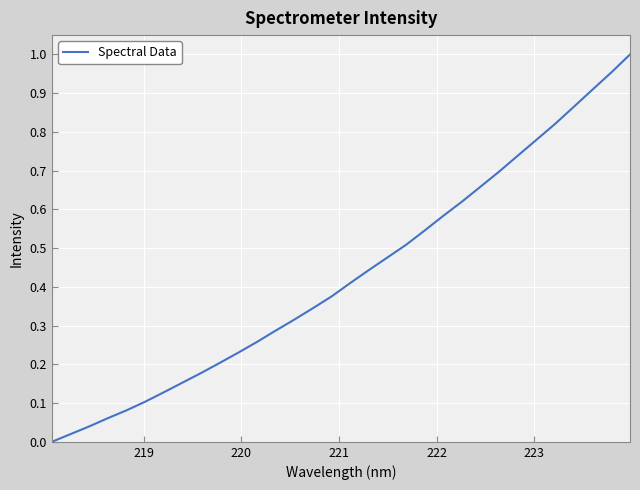

What is the maximum value shown in the chart?

1.0